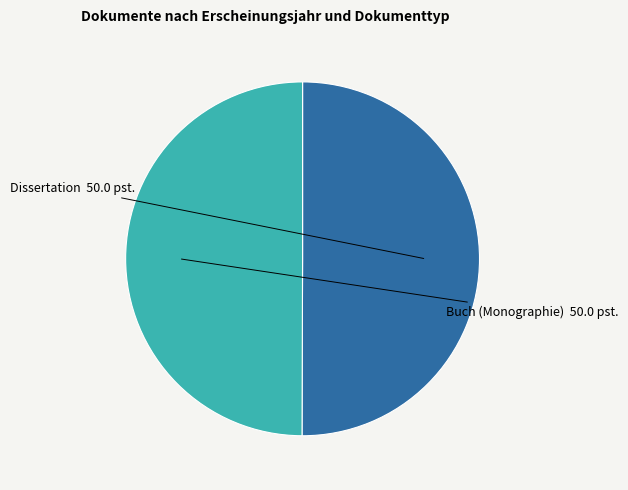

Combined, do Dissertation and Buch (Monographie) account for over 50%?

Yes